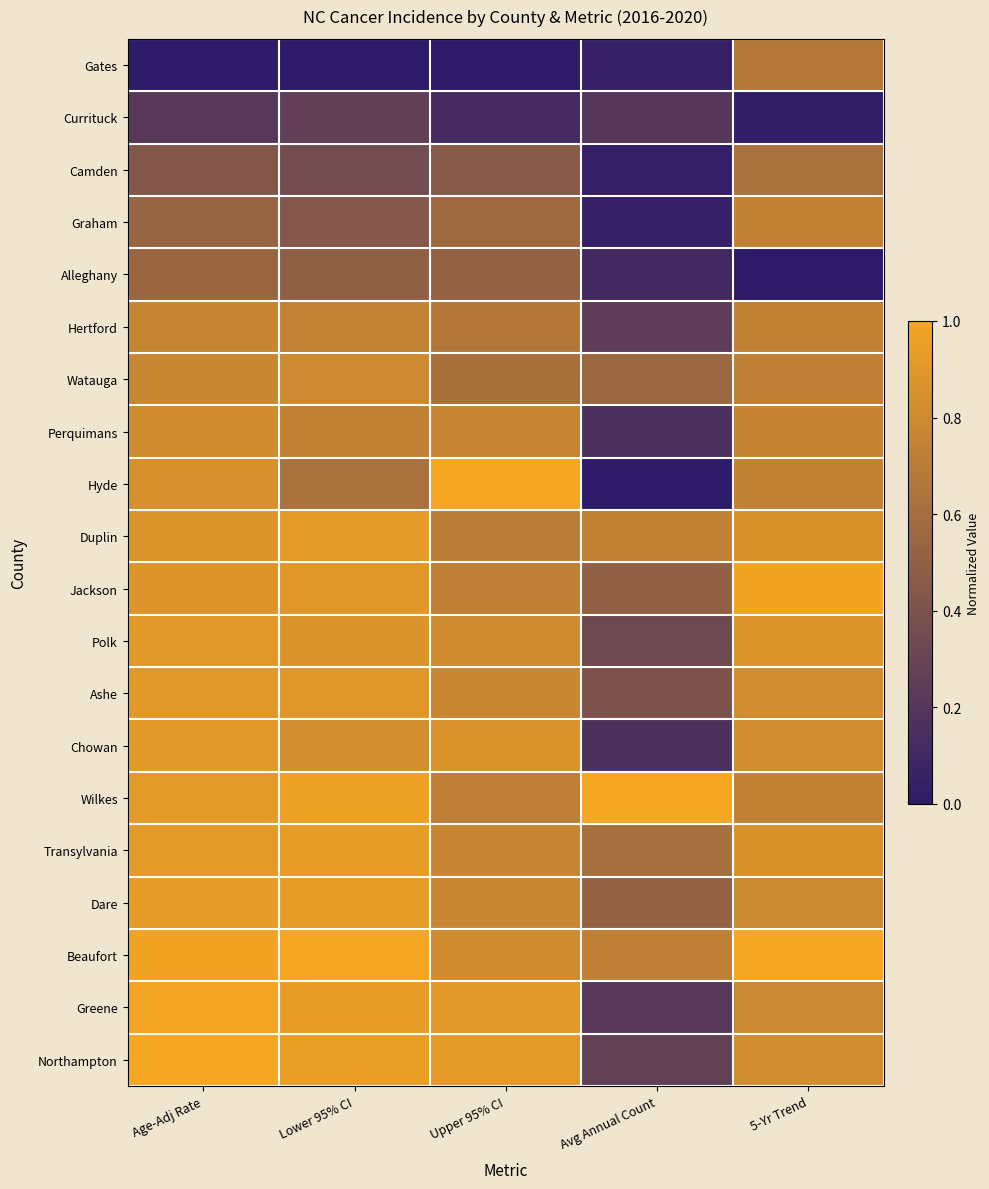

At how many categories does at least one series exceed 0?

5